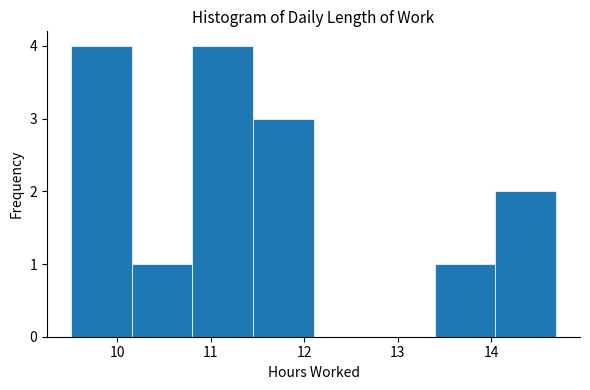

How tall is the bar that spans 10.8 to 11.5 on the x-axis? Neither the bar edges nor the heights are printed on the chart, so give them approximately, as read against the axes.

4